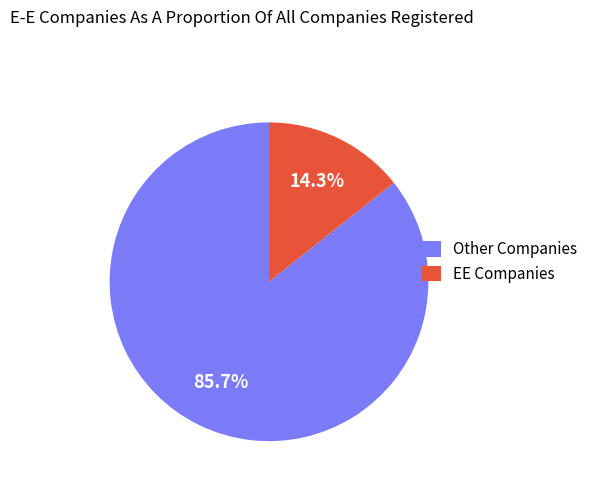

Which has a higher value, EE Companies or Other Companies?

Other Companies